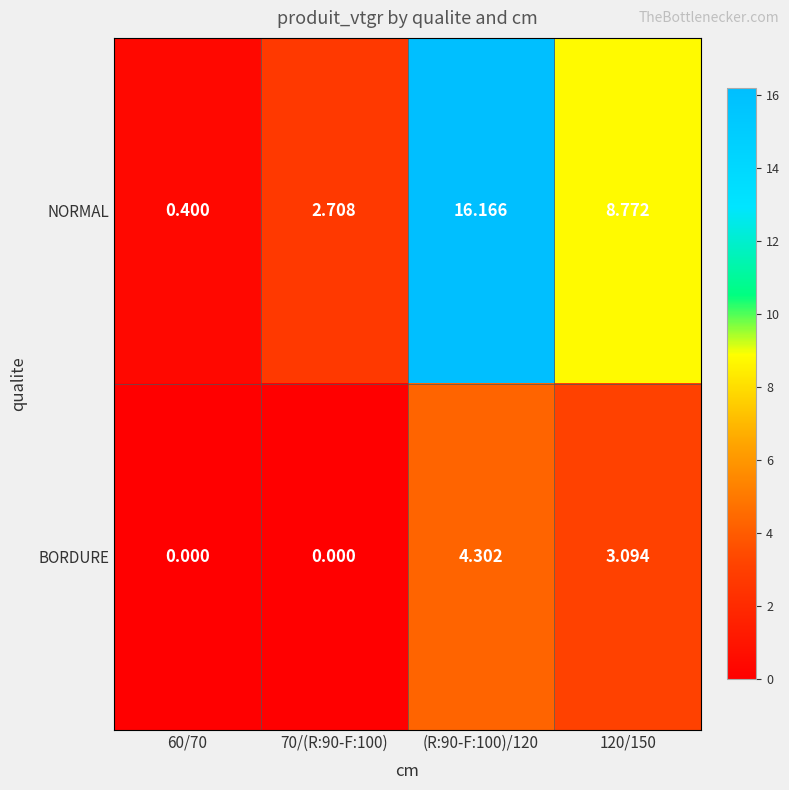

Which series has the widest spread of values?

NORMAL